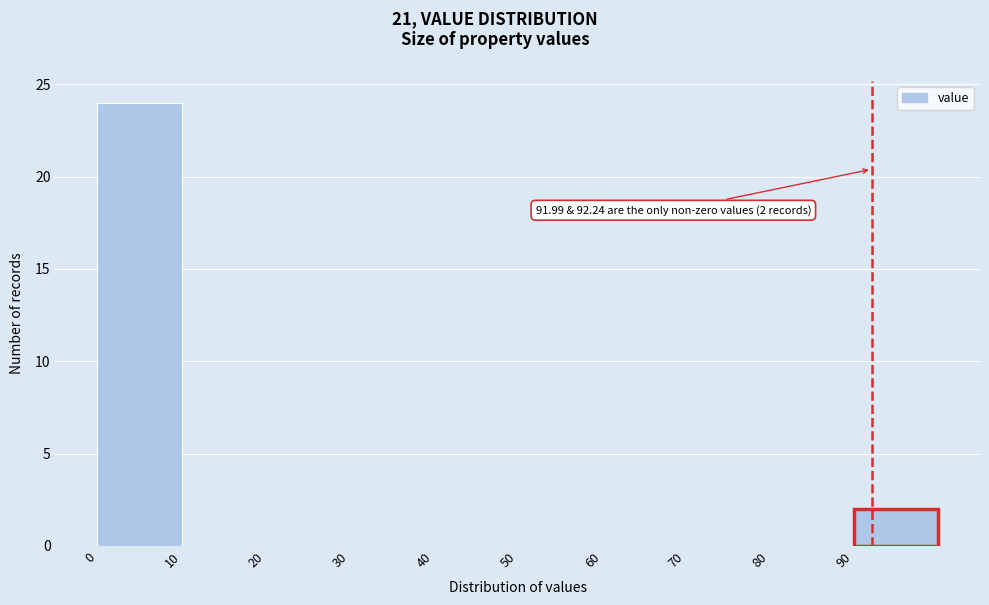

Which range on the x-axis has the tallest bar?

0 to 10